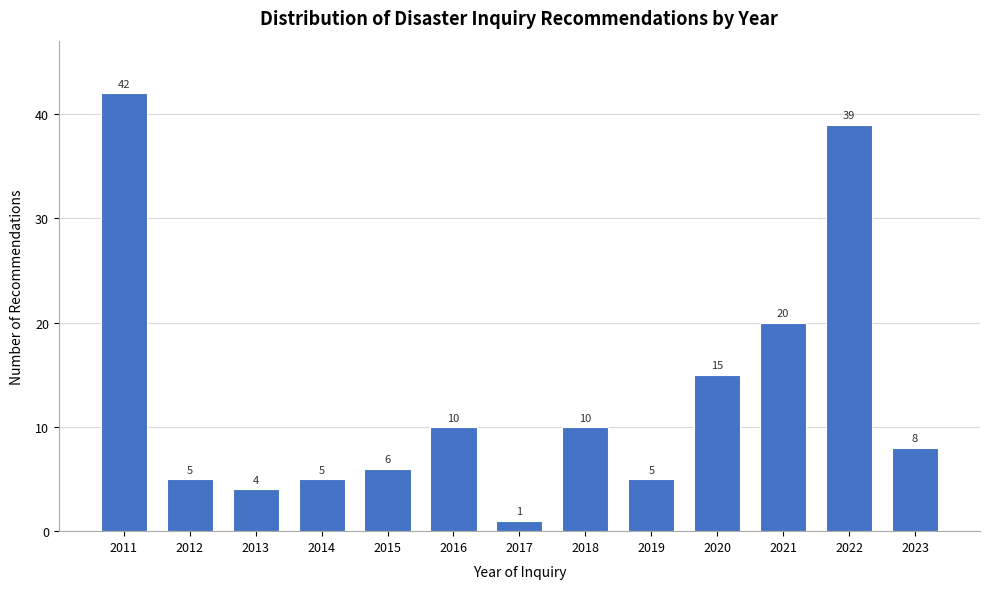

Reading left to right, what are all the values shown in this chart?

2011=42	2012=5	2013=4	2014=5	2015=6	2016=10	2017=1	2018=10	2019=5	2020=15	2021=20	2022=39	2023=8